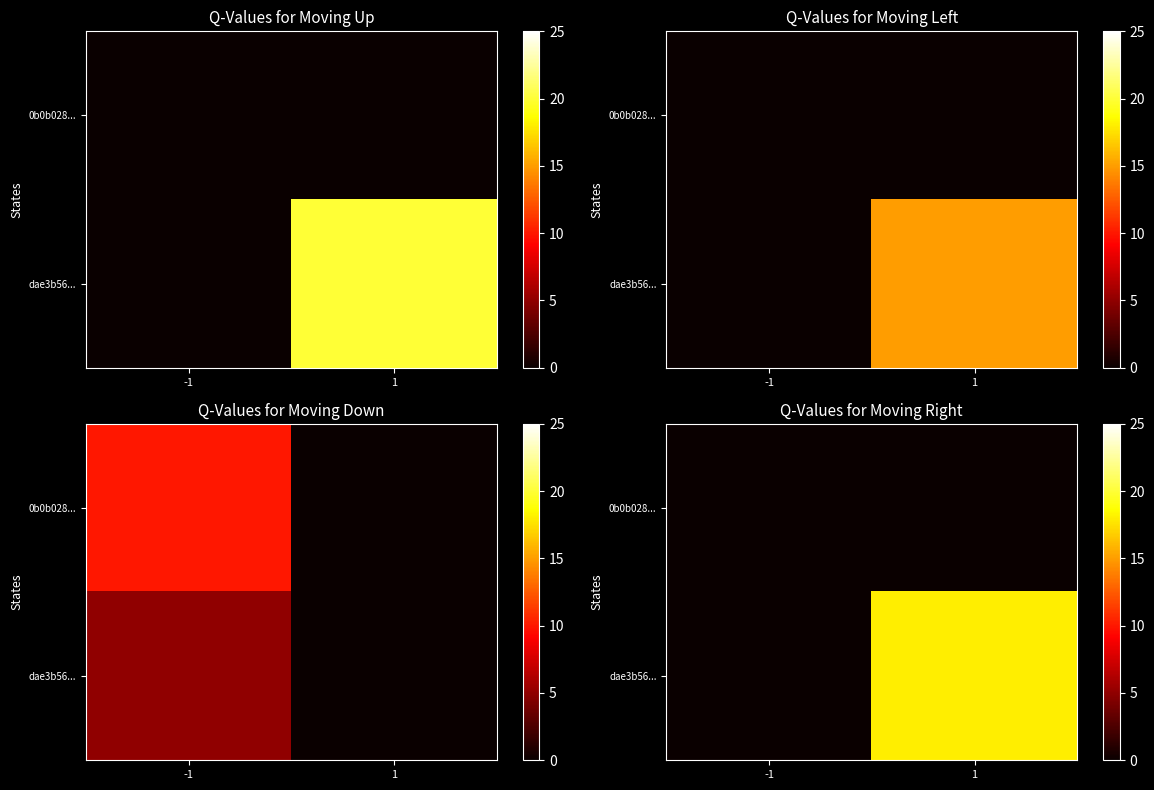

Is it true that 0b0b028... equals 0 at 1?

True